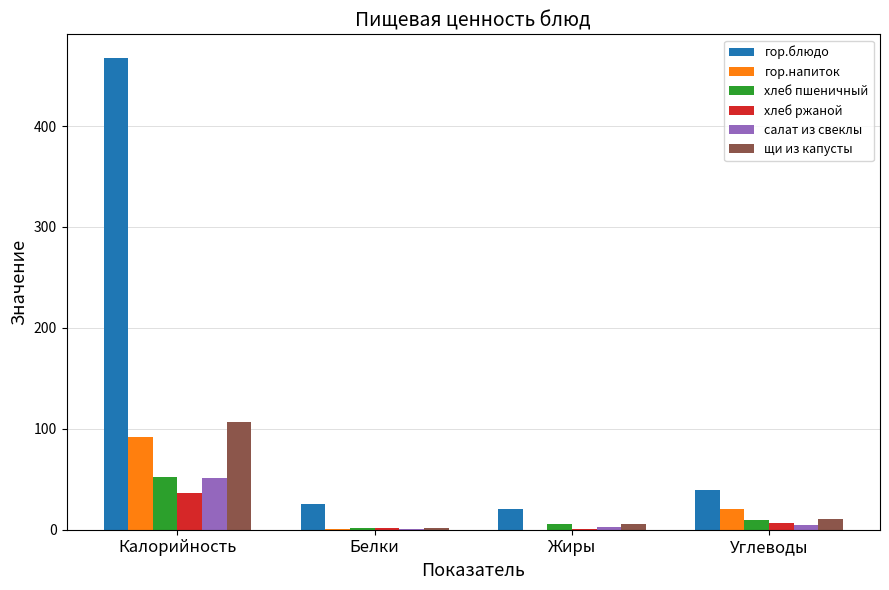

The value of хлеб ржаной at Калорийность is 36.2. True or false?

True